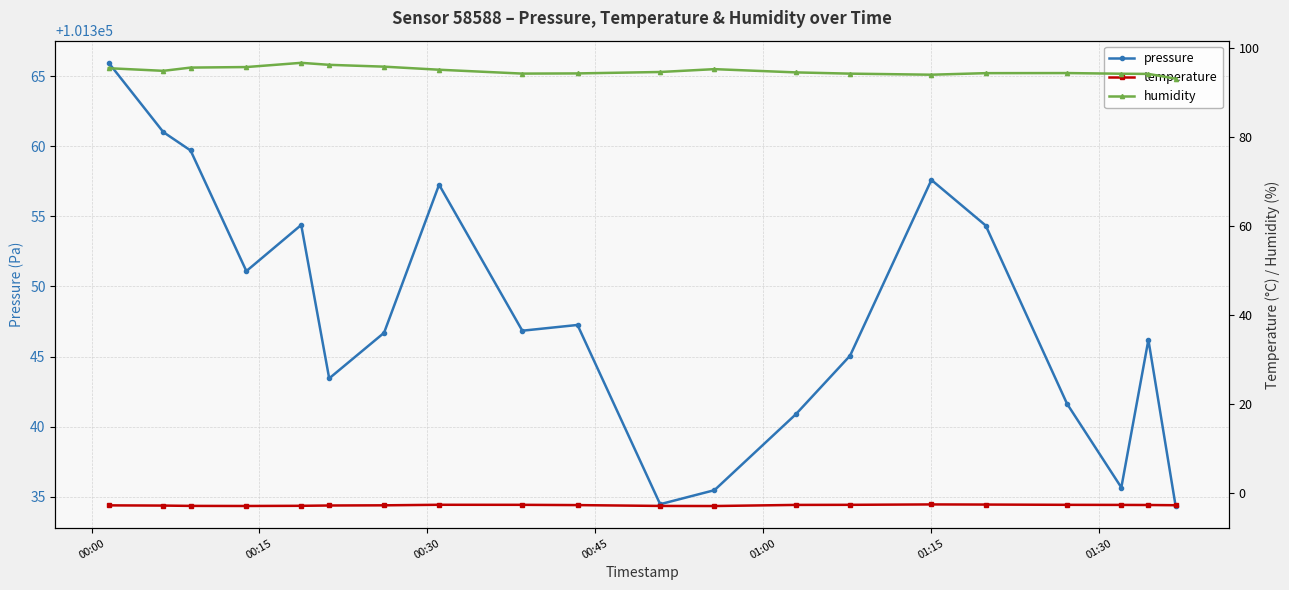

What is the value of the pressure point at the 12th from the left?

101335.5